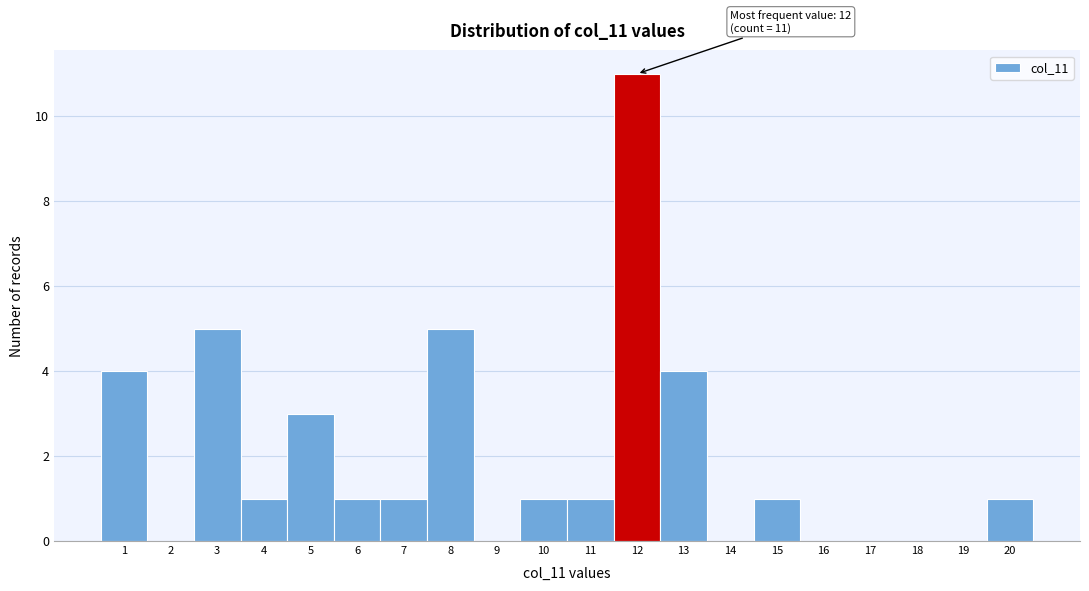

Reading left to right, transcribe all the data shown in this chart.

1=4	2=0	3=5	4=1	5=3	6=1	7=1	8=5	9=0	10=1	11=1	12=11	13=4	14=0	15=1	16=0	17=0	18=0	19=0	20=1